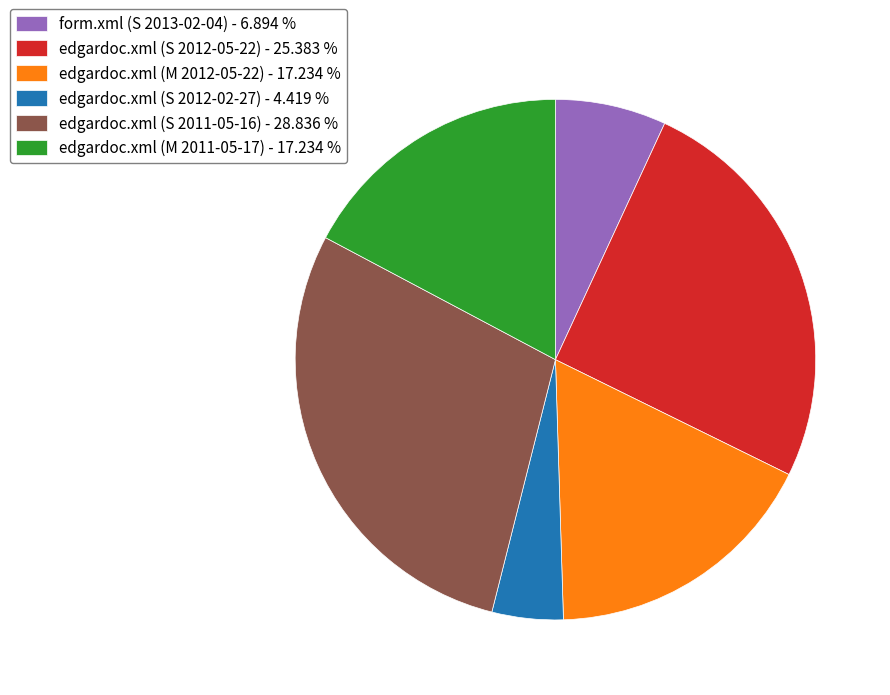

Approximately how many times larger is the value at edgardoc.xml (S 2011-05-16) - 28.836 % compared to form.xml (S 2013-02-04) - 6.894 %?

4.2